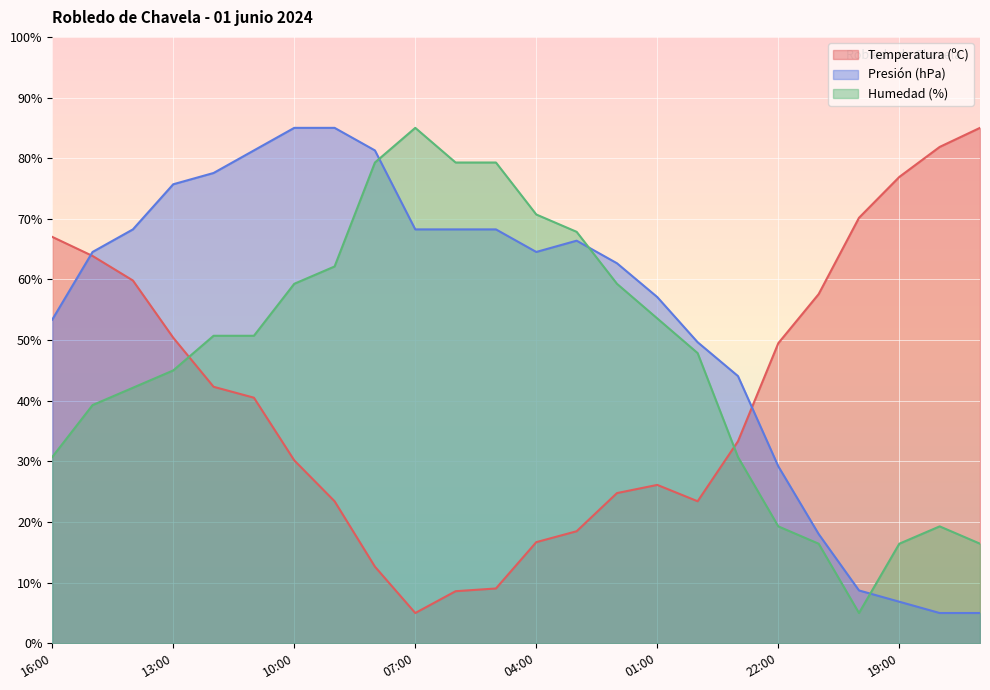

Reading right to left, transcribe all the data shown in this chart.

Temperatura (ºC): 85.0	81.9	76.9	70.2	57.6	49.5	33.3	23.4	26.1	24.8	18.5	16.7	9.0	8.6	5.0	12.6	23.4	30.2	40.5	42.3	50.4	59.8	63.9	67.0
Presión (hPa): 5.0	5.0	6.9	8.7	18.0	29.2	44.1	49.7	57.1	62.7	66.4	64.5	68.3	68.3	68.3	81.3	85.0	85.0	81.3	77.6	75.7	68.3	64.5	53.4
Humedad (%): 16.4	19.3	16.4	5.0	16.4	19.3	30.7	47.9	53.6	59.3	67.9	70.7	79.3	79.3	85.0	79.3	62.1	59.3	50.7	50.7	45.0	42.1	39.3	30.7